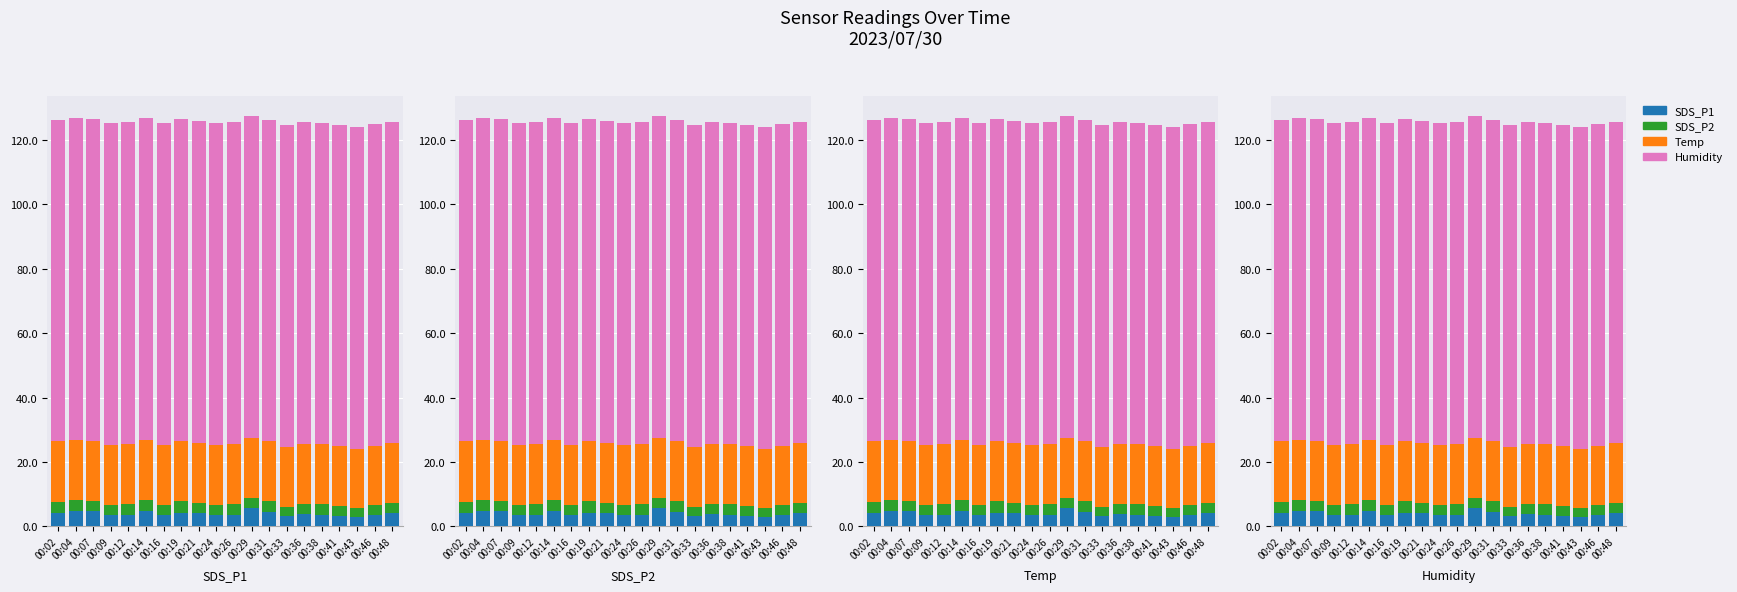

At how many categories does at least one series exceed 84?

20